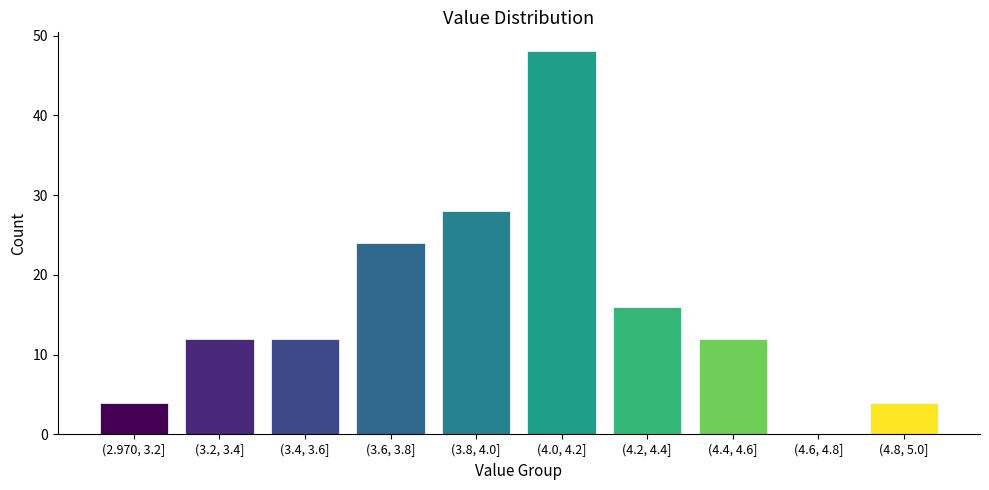

Reading left to right, list all the values displayed in this chart.

(2.970, 3.2]=4	(3.2, 3.4]=12	(3.4, 3.6]=12	(3.6, 3.8]=24	(3.8, 4.0]=28	(4.0, 4.2]=48	(4.2, 4.4]=16	(4.4, 4.6]=12	(4.6, 4.8]=0	(4.8, 5.0]=4